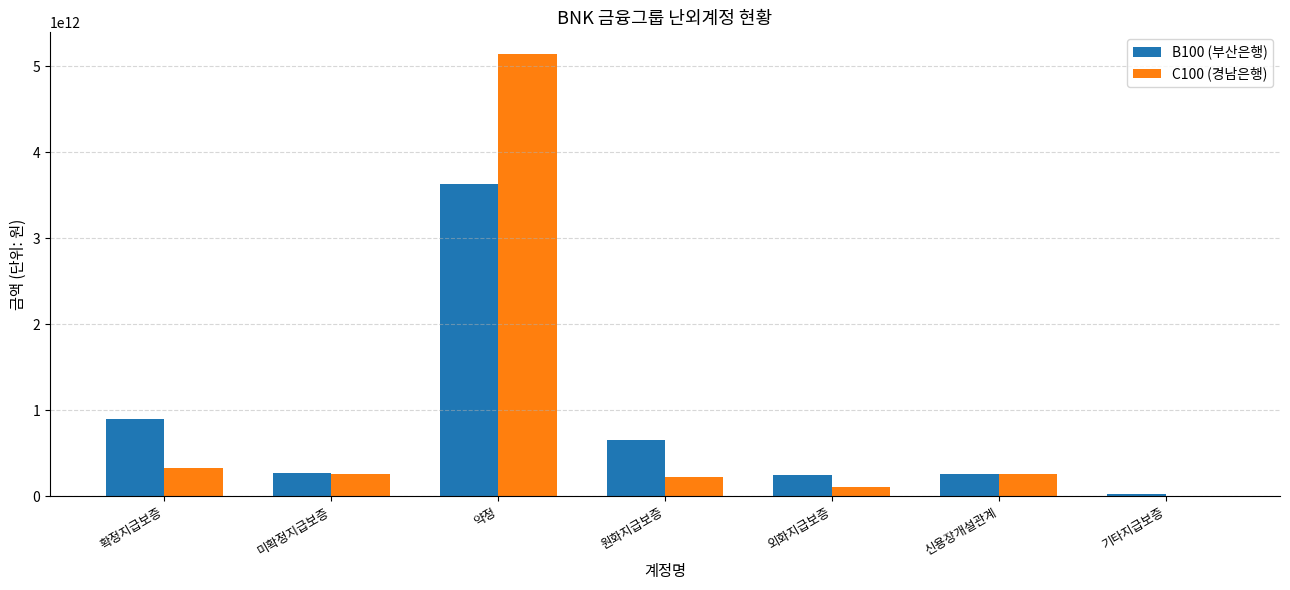

At which category does the chart reach its peak across all series?

약정